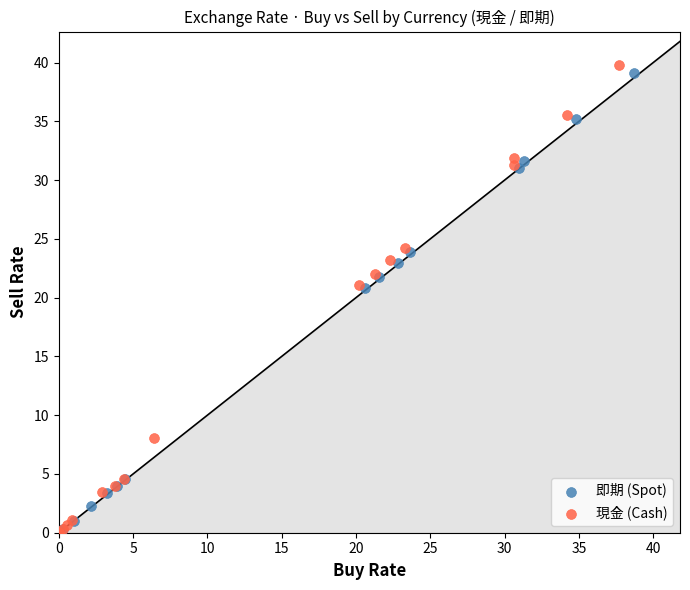

Which series has the widest spread of Y values?

現金 (Cash)